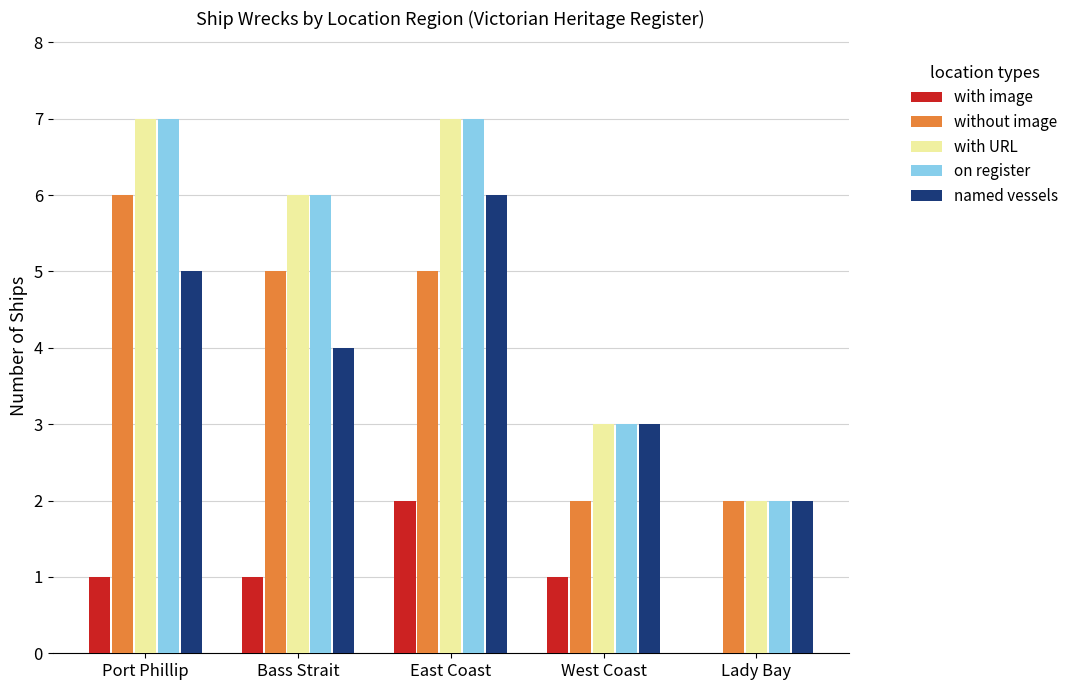

Which series changed the most between Bass Strait and East Coast?

named vessels